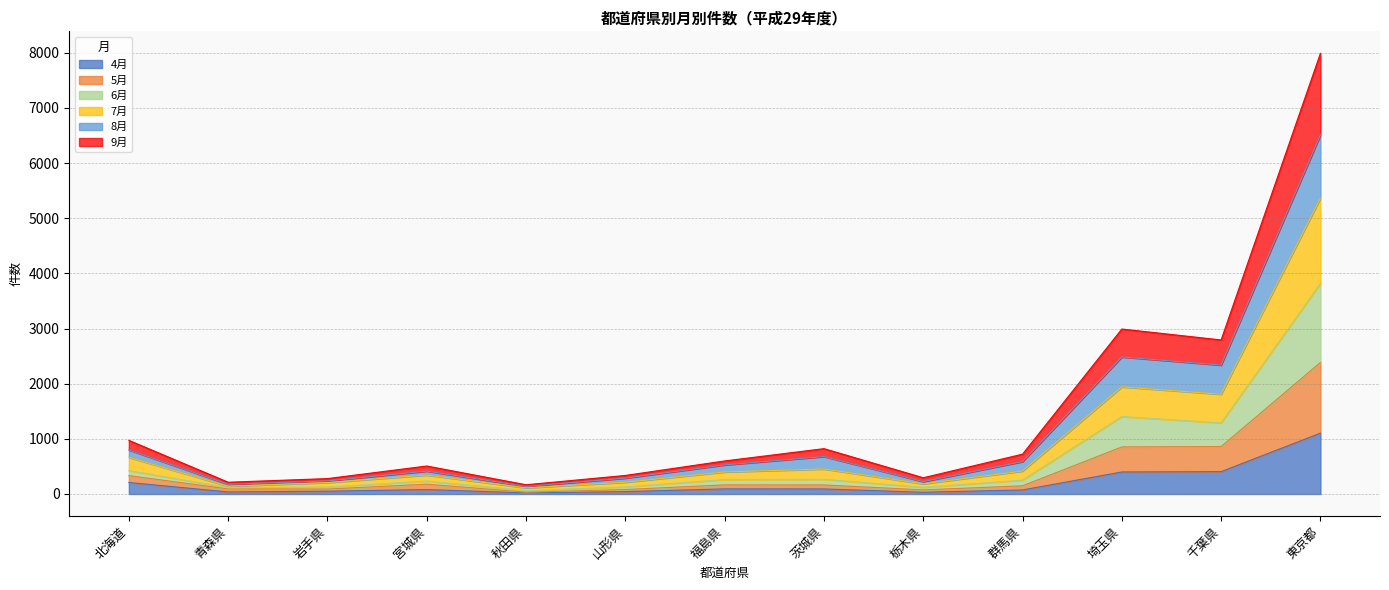

At which category is the sum across all series the highest?

東京都